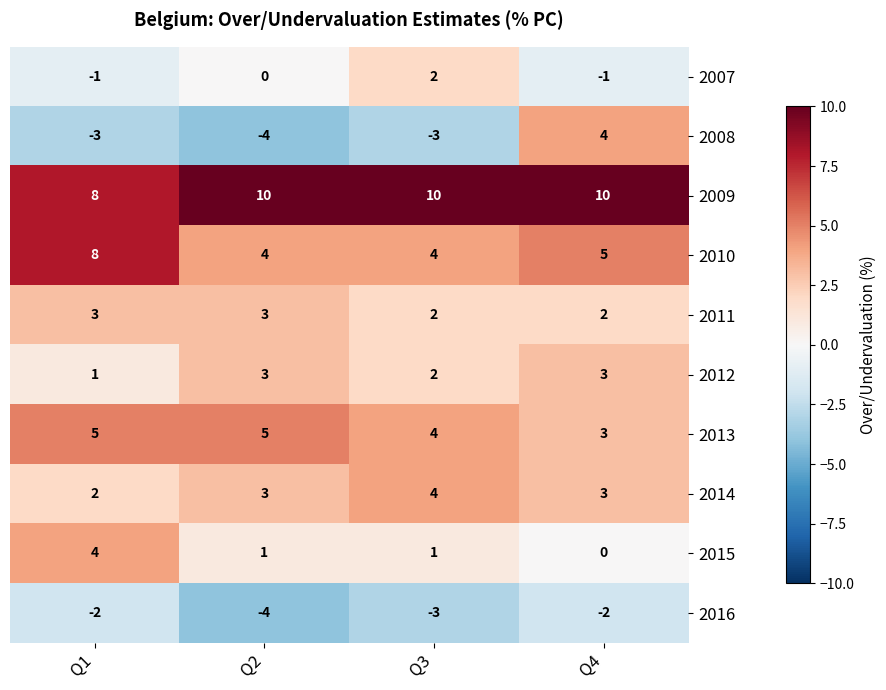

The 2009 series shows 8 at Q1. True or false?

True